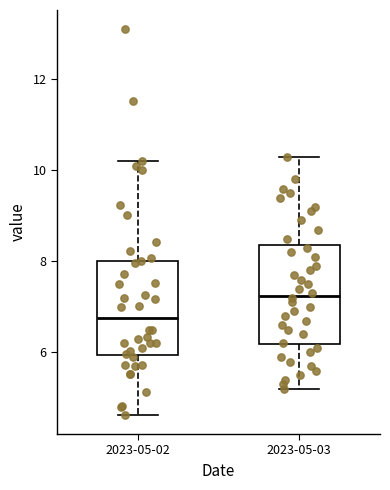

Reading left to right, transcribe this box plot: for each box, give where its median line is, the range the box spans, and where its two whiskers end, as read against the y-axis. The values are not printed on the chart, so give them approximately, as read against the axis.

2023-05-02: median 6.8, box 6.0 to 8.0, whiskers 4.6 to 10.2
2023-05-03: median 7.2, box 6.2 to 8.4, whiskers 5.2 to 10.4